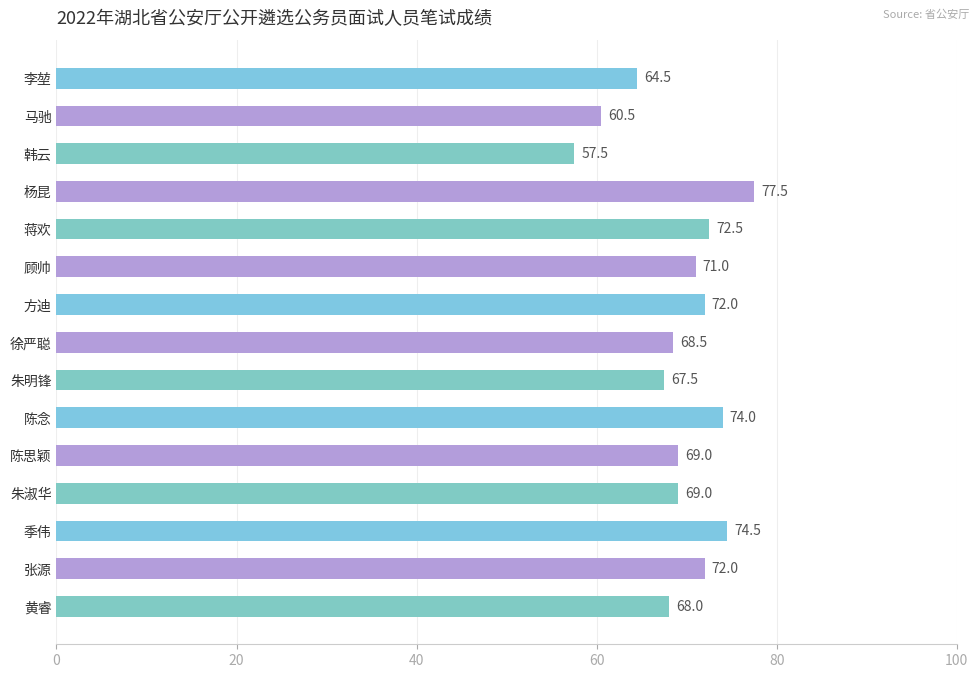

How many values are below 69?

6